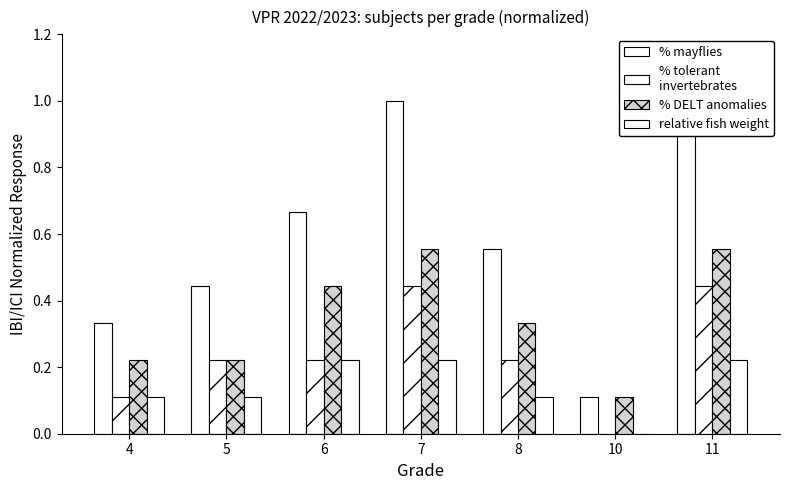

What is the value of the % tolerant
invertebrates bar at the 1st from the left?

0.1